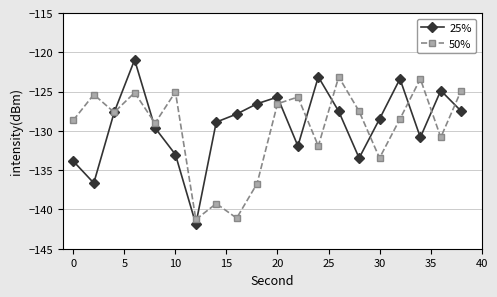

What is the greatest value displayed?

-120.9